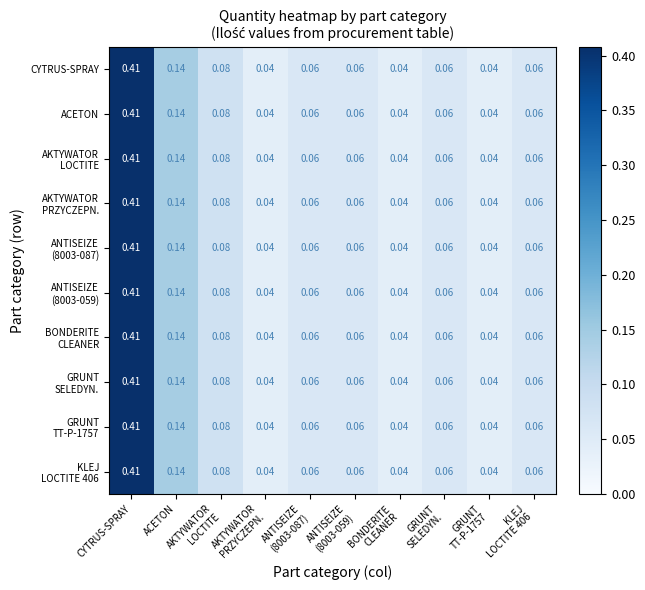

At which category is the sum across all series the highest?

CYTRUS-SPRAY